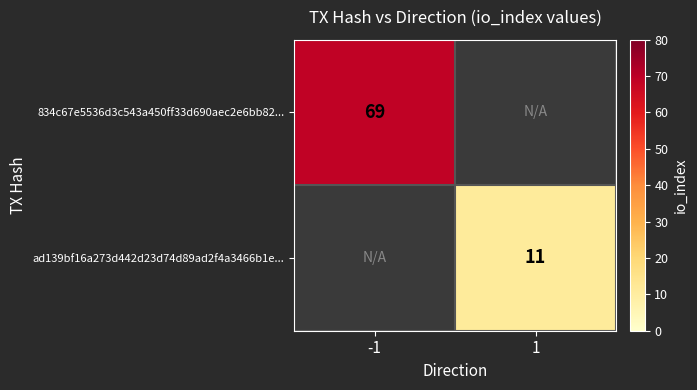

True or false: ad139bf16a273d442d23d74d89ad2f4a3466b1e... has a value of 5 at 1.

False